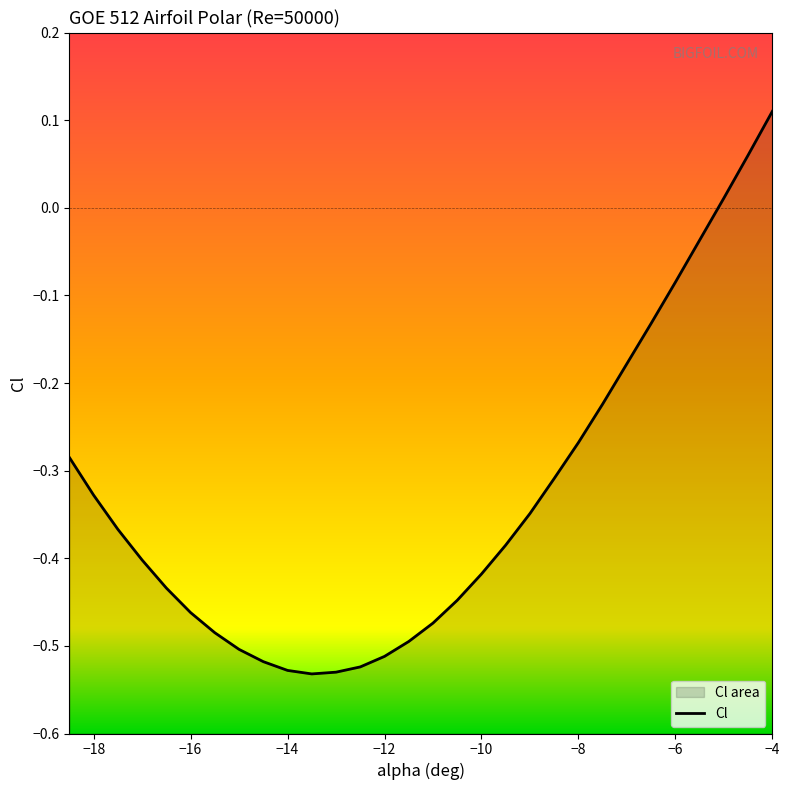

How many categories are shown in the chart?

30